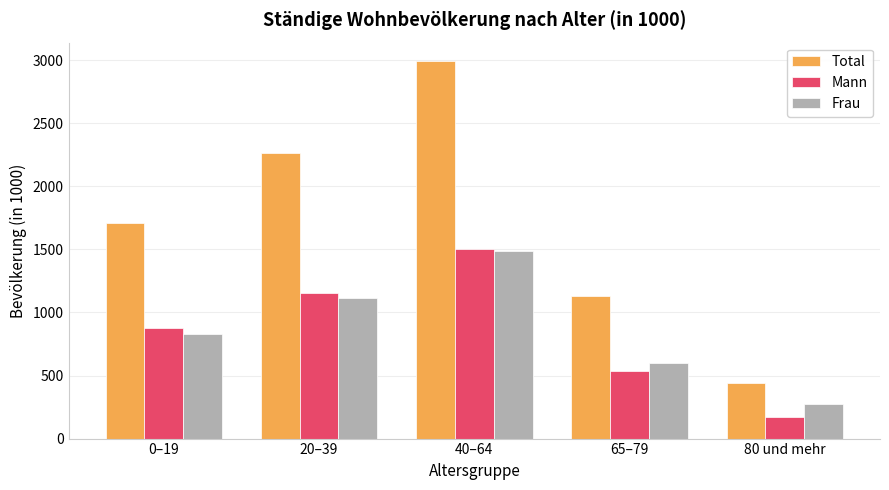

Is it true that Frau equals 653.0 at 40–64?

False